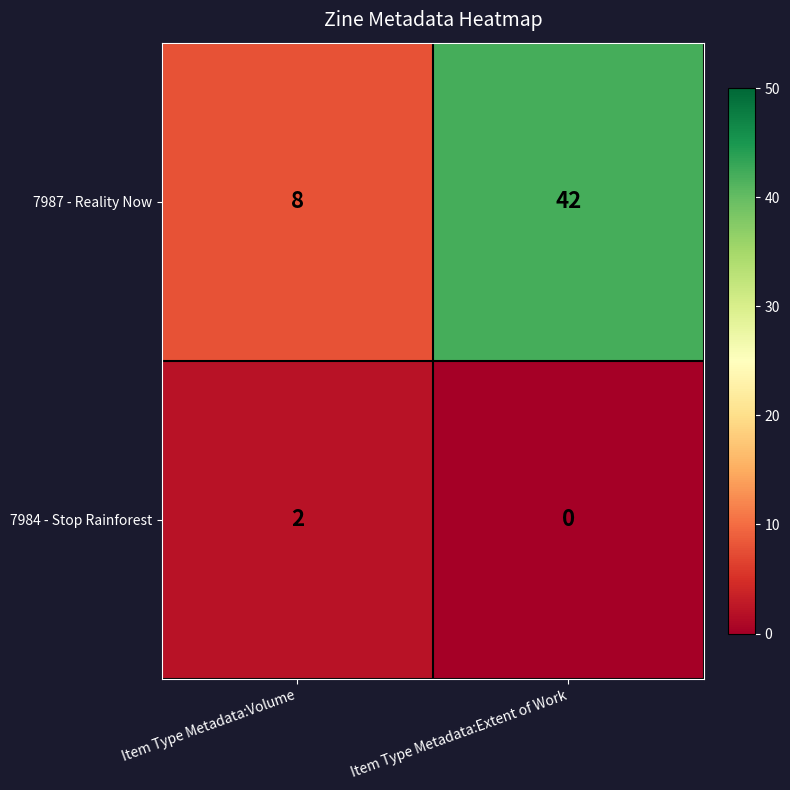

What is the spread (max minus min) of values at Item Type Metadata:Volume?

6